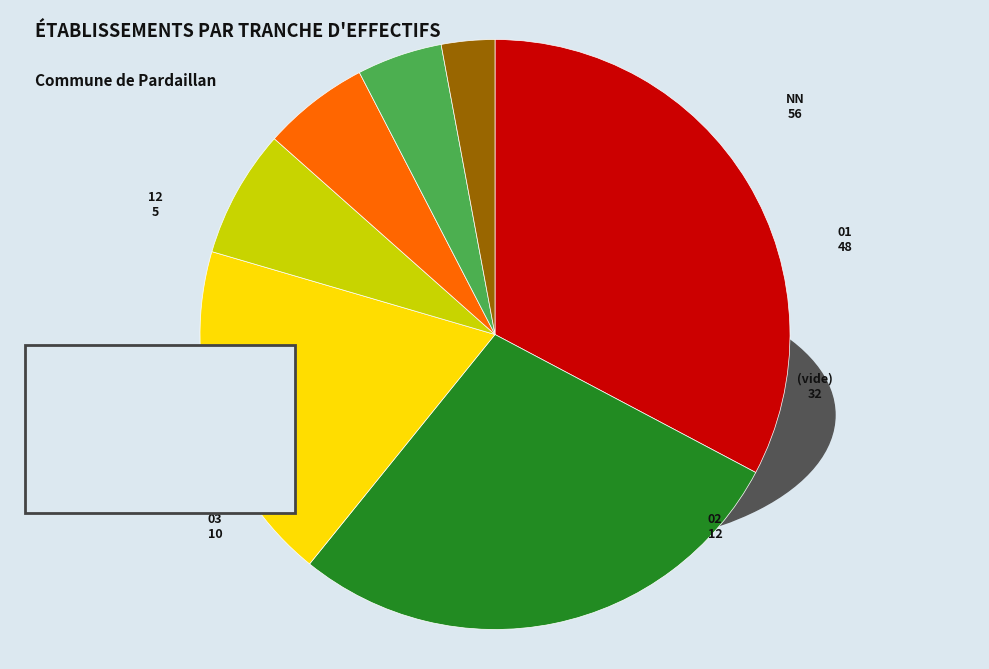

How many segments does this pie chart have?

7